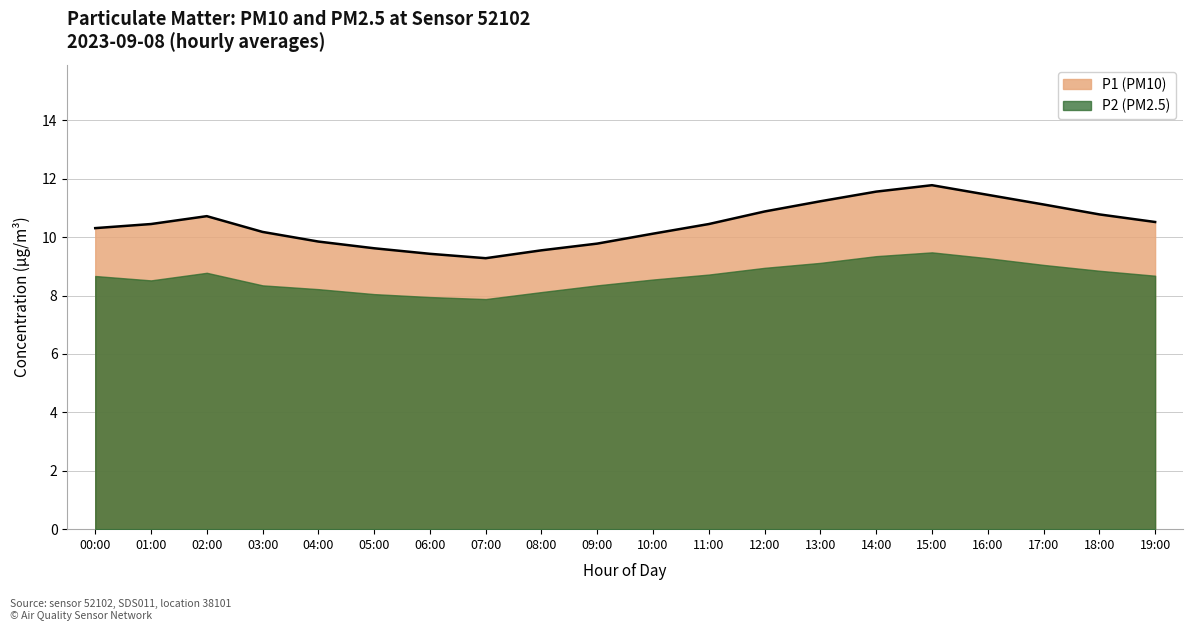

What is the difference between the second highest and minimum values?

2.3